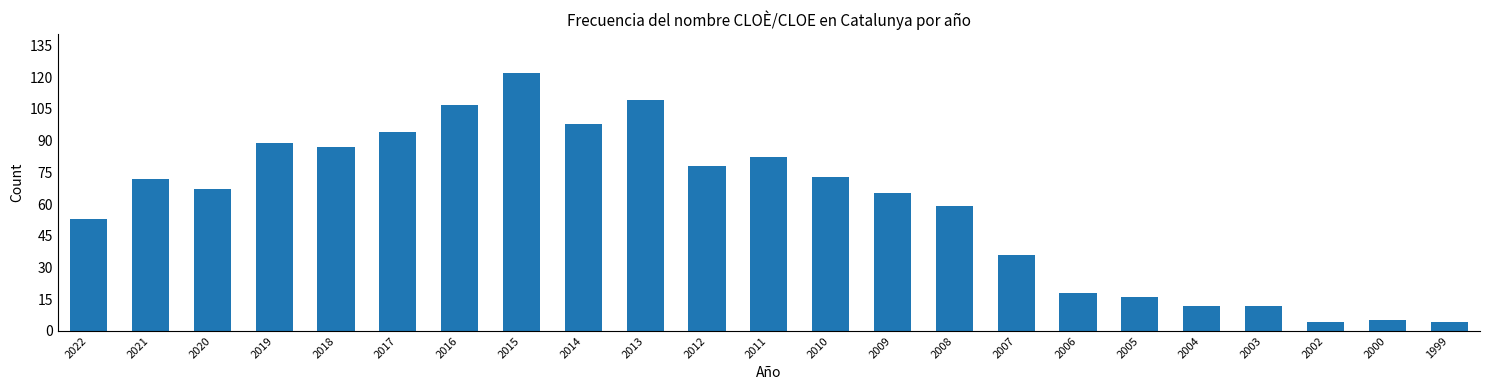

Reading right to left, extract all data points from this chart.

4	5	4	12	12	16	18	36	59	65	73	82	78	109	98	122	107	94	87	89	67	72	53